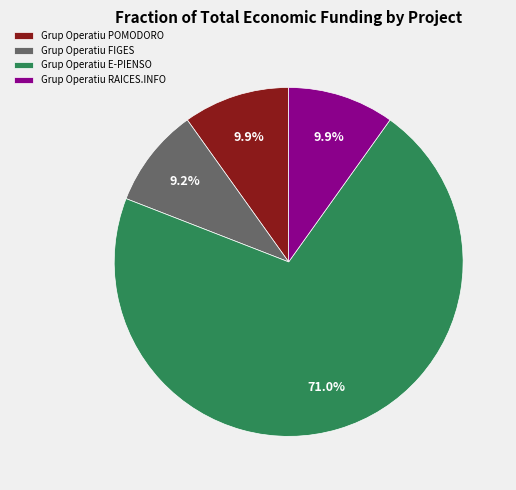

To the nearest percent, what percentage of the pie is Grup Operatiu E-PIENSO?

71%